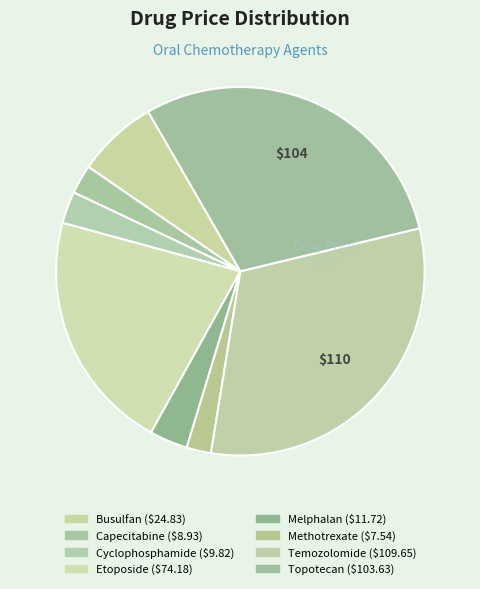

How many slices are in this pie chart?

8